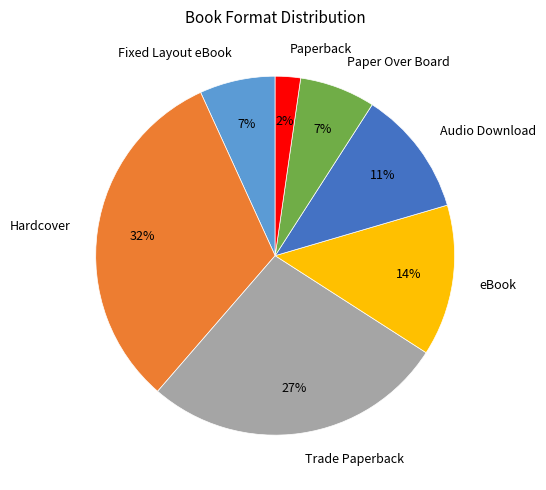

To the nearest percent, what is the difference between the largest and smallest slice percentages?

30%